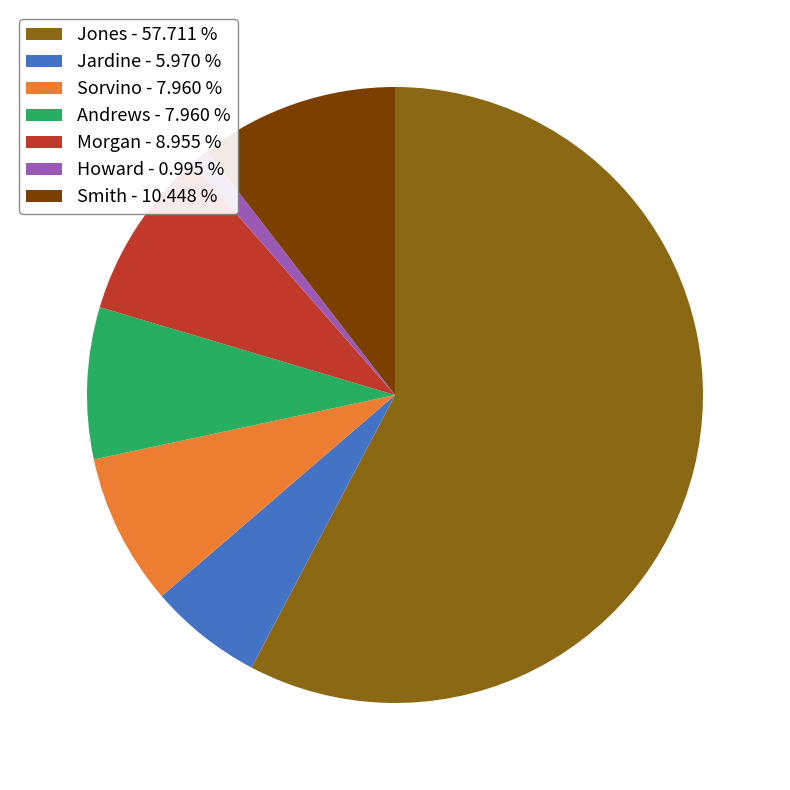

Which slice is the largest?

Jones - 57.711 %